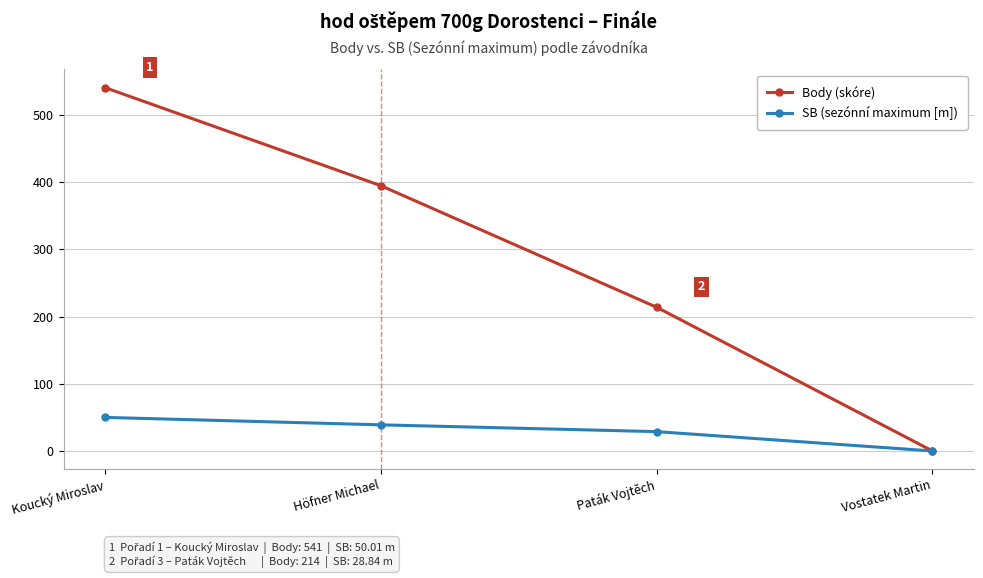

What is the label of the 3rd point from the left?

Paták Vojtěch